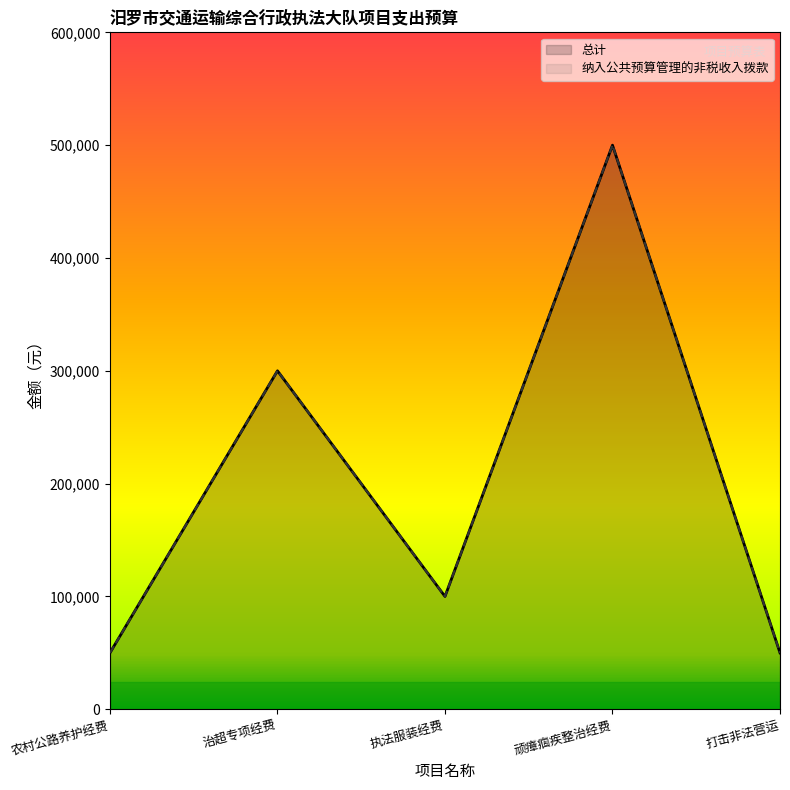

What is the greatest value displayed?

500000